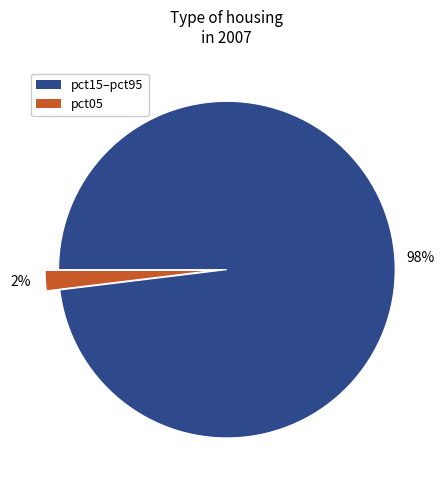

To the nearest percent, what is the difference between the largest and smallest slice percentages?

96%